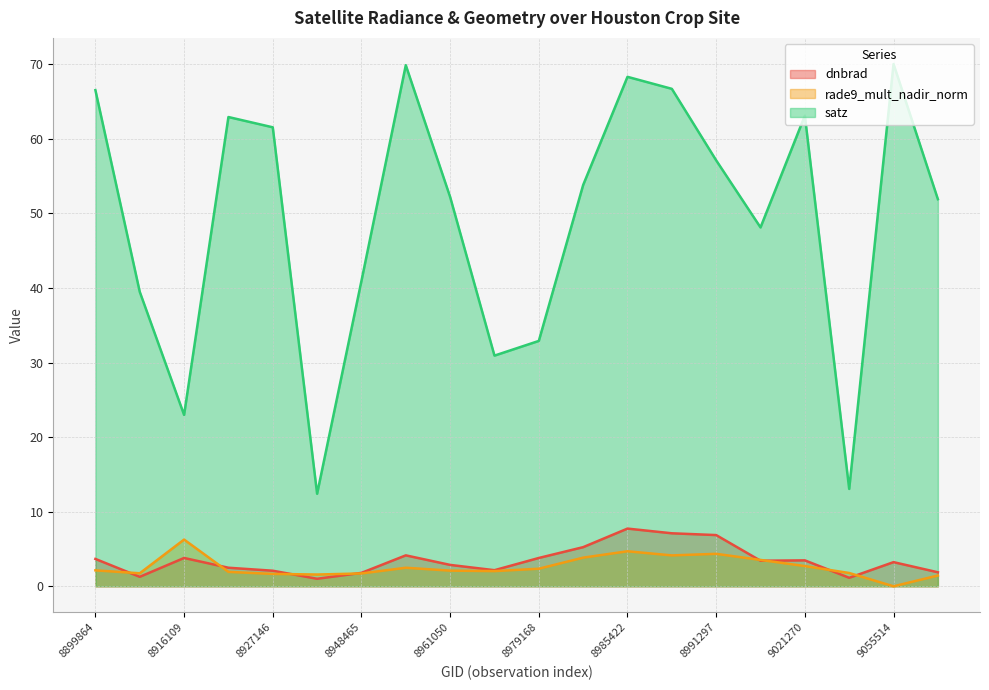

True or false: satz and dnbrad intersect in this chart.

False